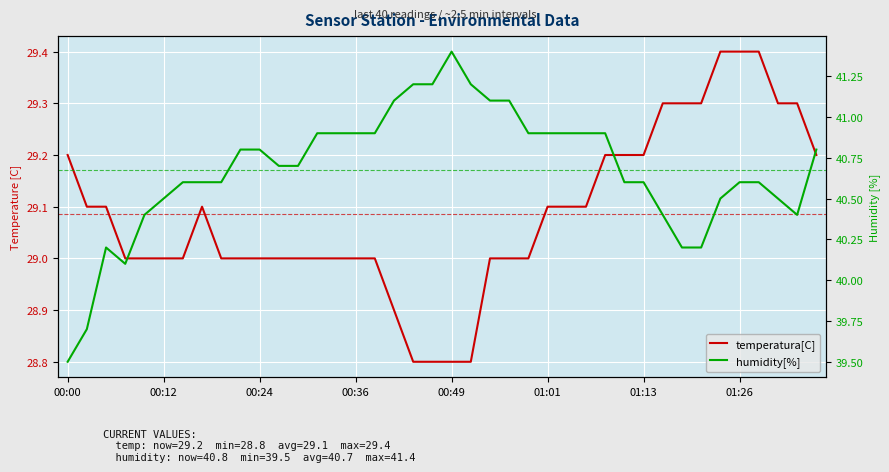

What is the sum of the temperatura[C] values at 01:26 and 26?

58.2